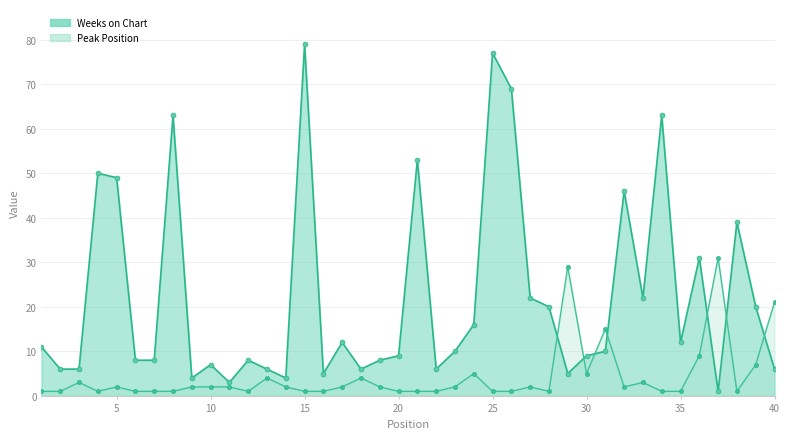

How many data points does each series have?

40